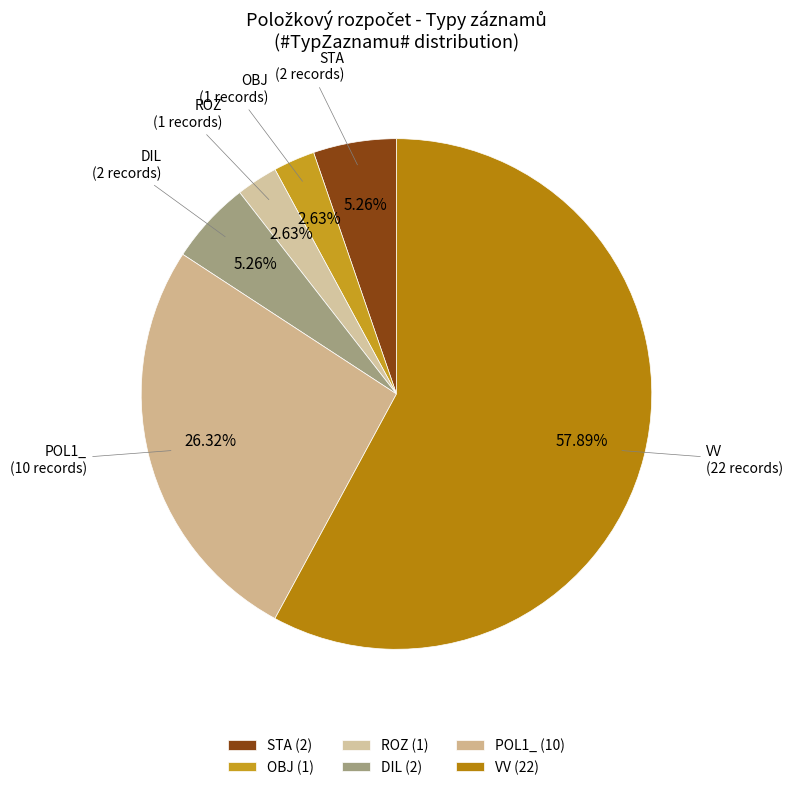

To the nearest percent, what is the combined percentage of POL1_ and DIL?

32%